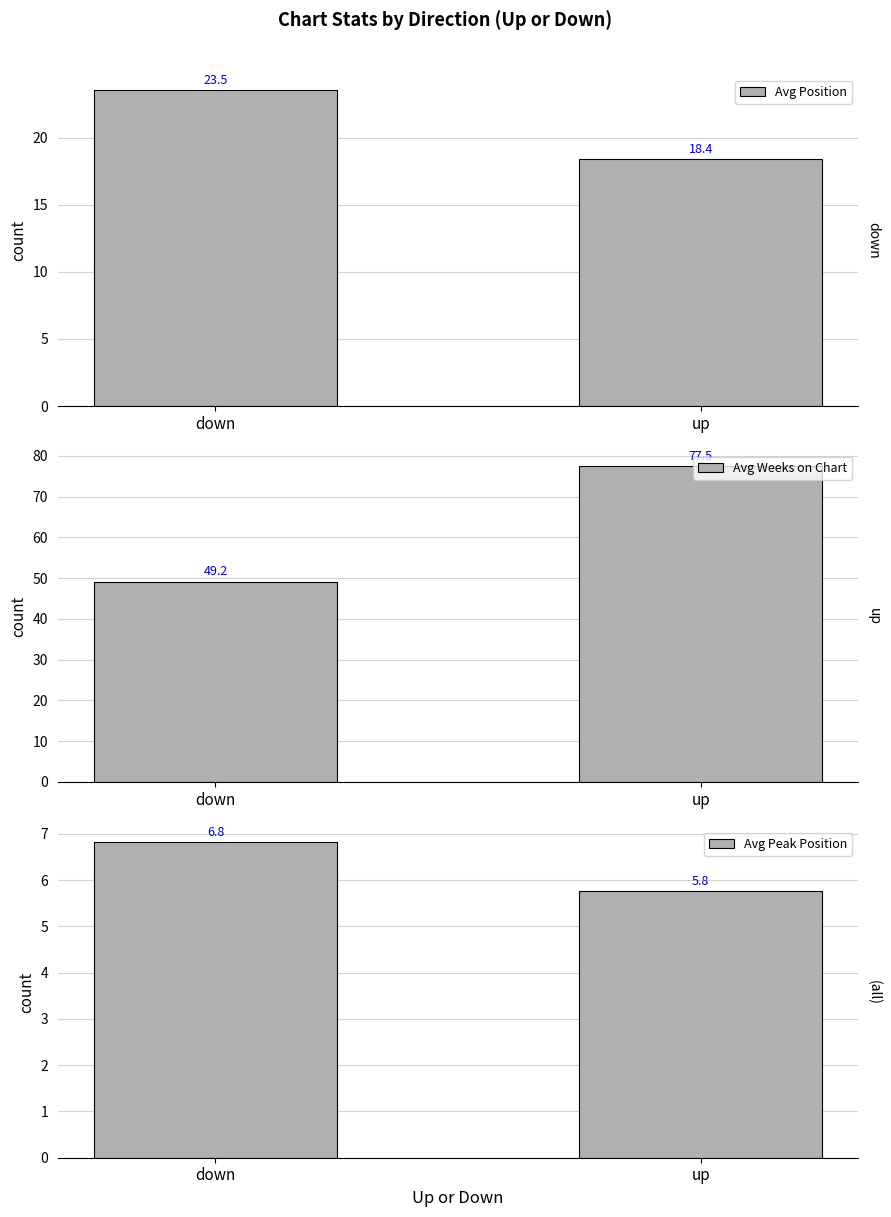

Rank the categories by Avg Position value from highest to lowest.

down, up